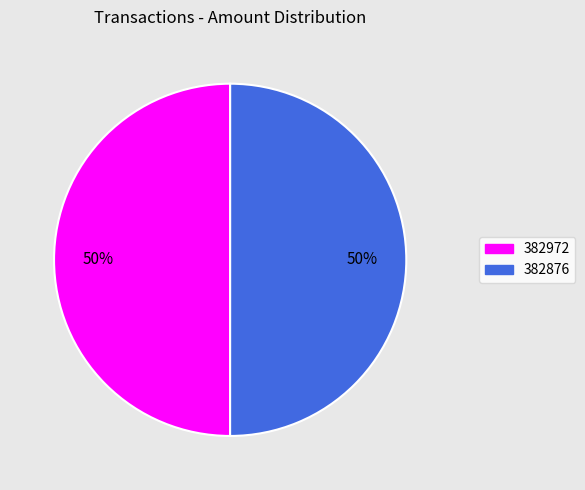

What is the ratio of the value at 382876 to the value at 382972?

1.0